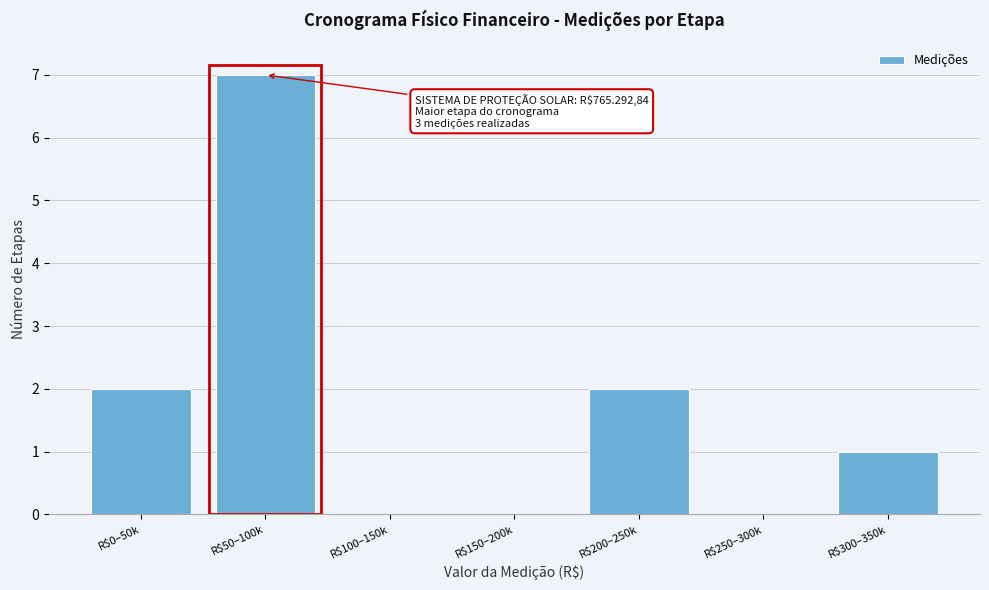

What is the sum of all values?

12